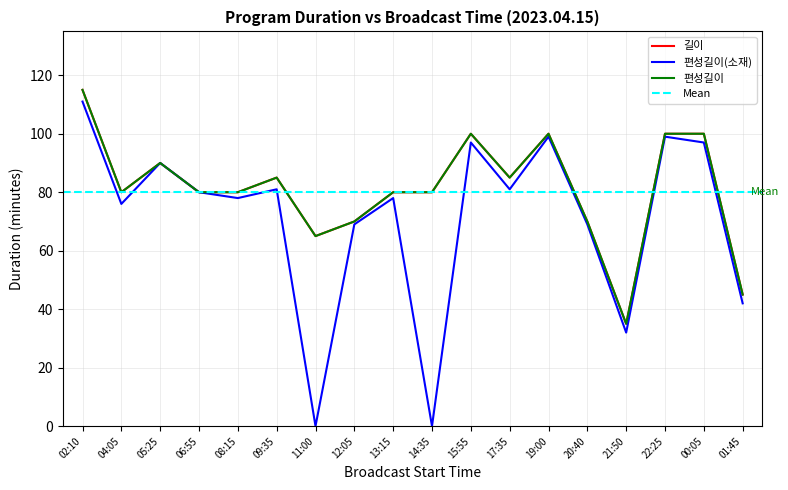

Rank the series by their maximum value, from lowest to highest.

편성길이(소재), 길이, 편성길이